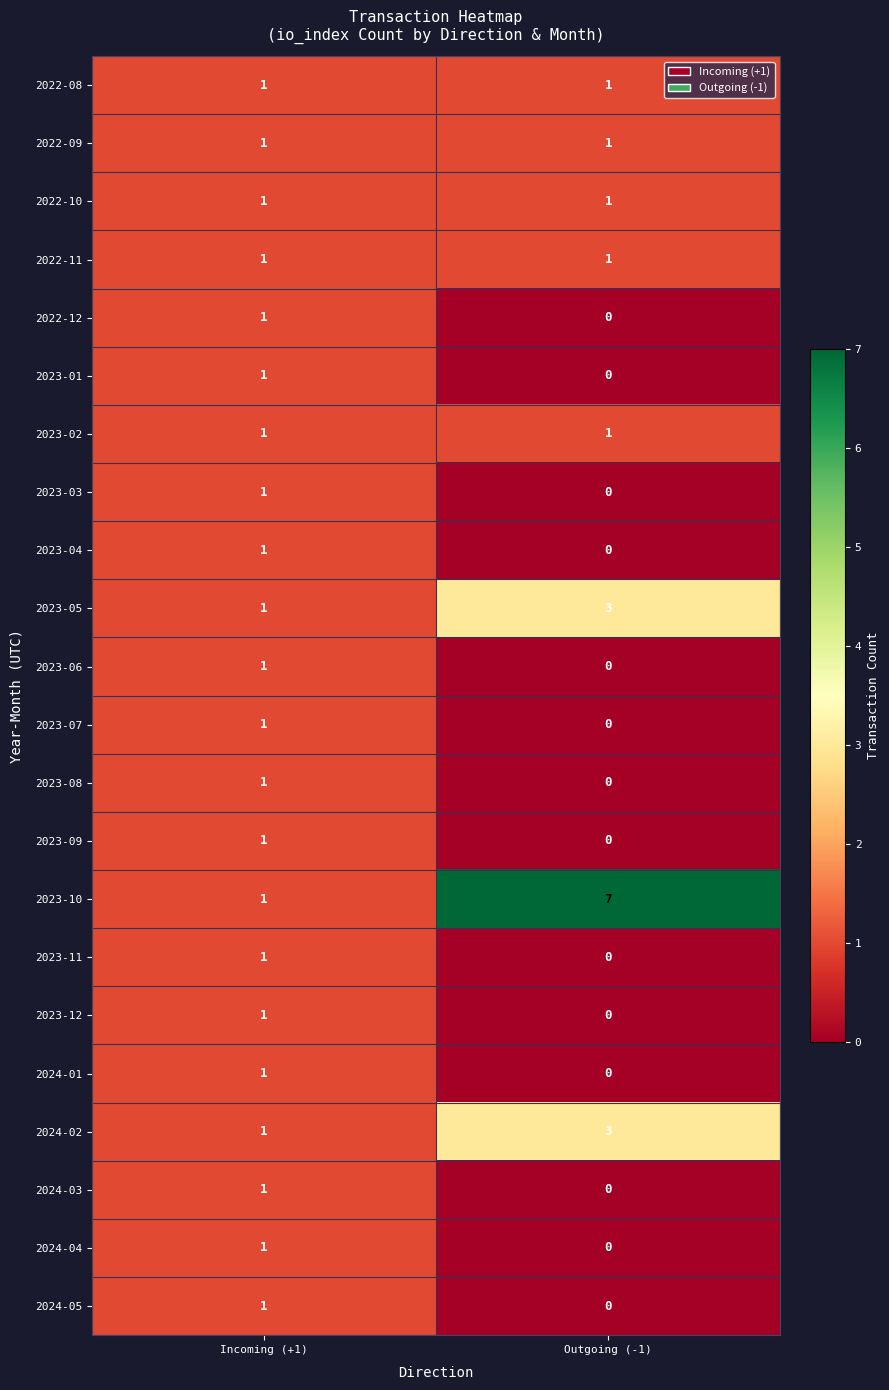

Which series has the largest range (max minus min)?

2023-10